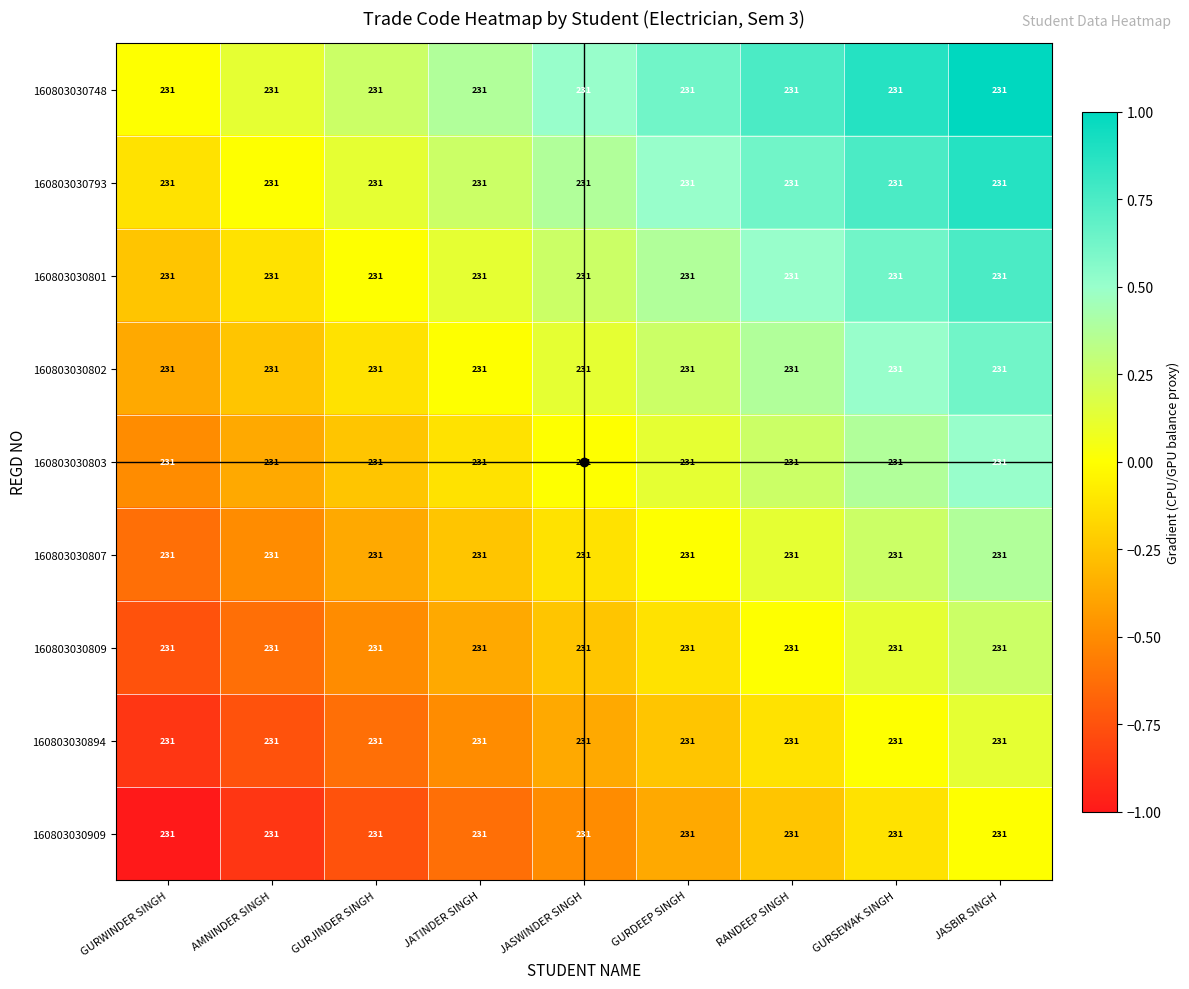

Reading left to right, list all the values displayed in this chart.

160803030748: GURWINDER SINGH=231.0	AMNINDER SINGH=231.0	GURJINDER SINGH=231.0	JATINDER SINGH=231.0	JASWINDER SINGH=231.0	GURDEEP SINGH=231.0	RANDEEP SINGH=231.0	GURSEWAK SINGH=231.0	JASBIR SINGH=231.0
160803030793: GURWINDER SINGH=231.0	AMNINDER SINGH=231.0	GURJINDER SINGH=231.0	JATINDER SINGH=231.0	JASWINDER SINGH=231.0	GURDEEP SINGH=231.0	RANDEEP SINGH=231.0	GURSEWAK SINGH=231.0	JASBIR SINGH=231.0
160803030801: GURWINDER SINGH=231.0	AMNINDER SINGH=231.0	GURJINDER SINGH=231.0	JATINDER SINGH=231.0	JASWINDER SINGH=231.0	GURDEEP SINGH=231.0	RANDEEP SINGH=231.0	GURSEWAK SINGH=231.0	JASBIR SINGH=231.0
160803030802: GURWINDER SINGH=231.0	AMNINDER SINGH=231.0	GURJINDER SINGH=231.0	JATINDER SINGH=231.0	JASWINDER SINGH=231.0	GURDEEP SINGH=231.0	RANDEEP SINGH=231.0	GURSEWAK SINGH=231.0	JASBIR SINGH=231.0
160803030803: GURWINDER SINGH=231.0	AMNINDER SINGH=231.0	GURJINDER SINGH=231.0	JATINDER SINGH=231.0	JASWINDER SINGH=231.0	GURDEEP SINGH=231.0	RANDEEP SINGH=231.0	GURSEWAK SINGH=231.0	JASBIR SINGH=231.0
160803030807: GURWINDER SINGH=231.0	AMNINDER SINGH=231.0	GURJINDER SINGH=231.0	JATINDER SINGH=231.0	JASWINDER SINGH=231.0	GURDEEP SINGH=231.0	RANDEEP SINGH=231.0	GURSEWAK SINGH=231.0	JASBIR SINGH=231.0
160803030809: GURWINDER SINGH=231.0	AMNINDER SINGH=231.0	GURJINDER SINGH=231.0	JATINDER SINGH=231.0	JASWINDER SINGH=231.0	GURDEEP SINGH=231.0	RANDEEP SINGH=231.0	GURSEWAK SINGH=231.0	JASBIR SINGH=231.0
160803030894: GURWINDER SINGH=231.0	AMNINDER SINGH=231.0	GURJINDER SINGH=231.0	JATINDER SINGH=231.0	JASWINDER SINGH=231.0	GURDEEP SINGH=231.0	RANDEEP SINGH=231.0	GURSEWAK SINGH=231.0	JASBIR SINGH=231.0
160803030909: GURWINDER SINGH=231.0	AMNINDER SINGH=231.0	GURJINDER SINGH=231.0	JATINDER SINGH=231.0	JASWINDER SINGH=231.0	GURDEEP SINGH=231.0	RANDEEP SINGH=231.0	GURSEWAK SINGH=231.0	JASBIR SINGH=231.0